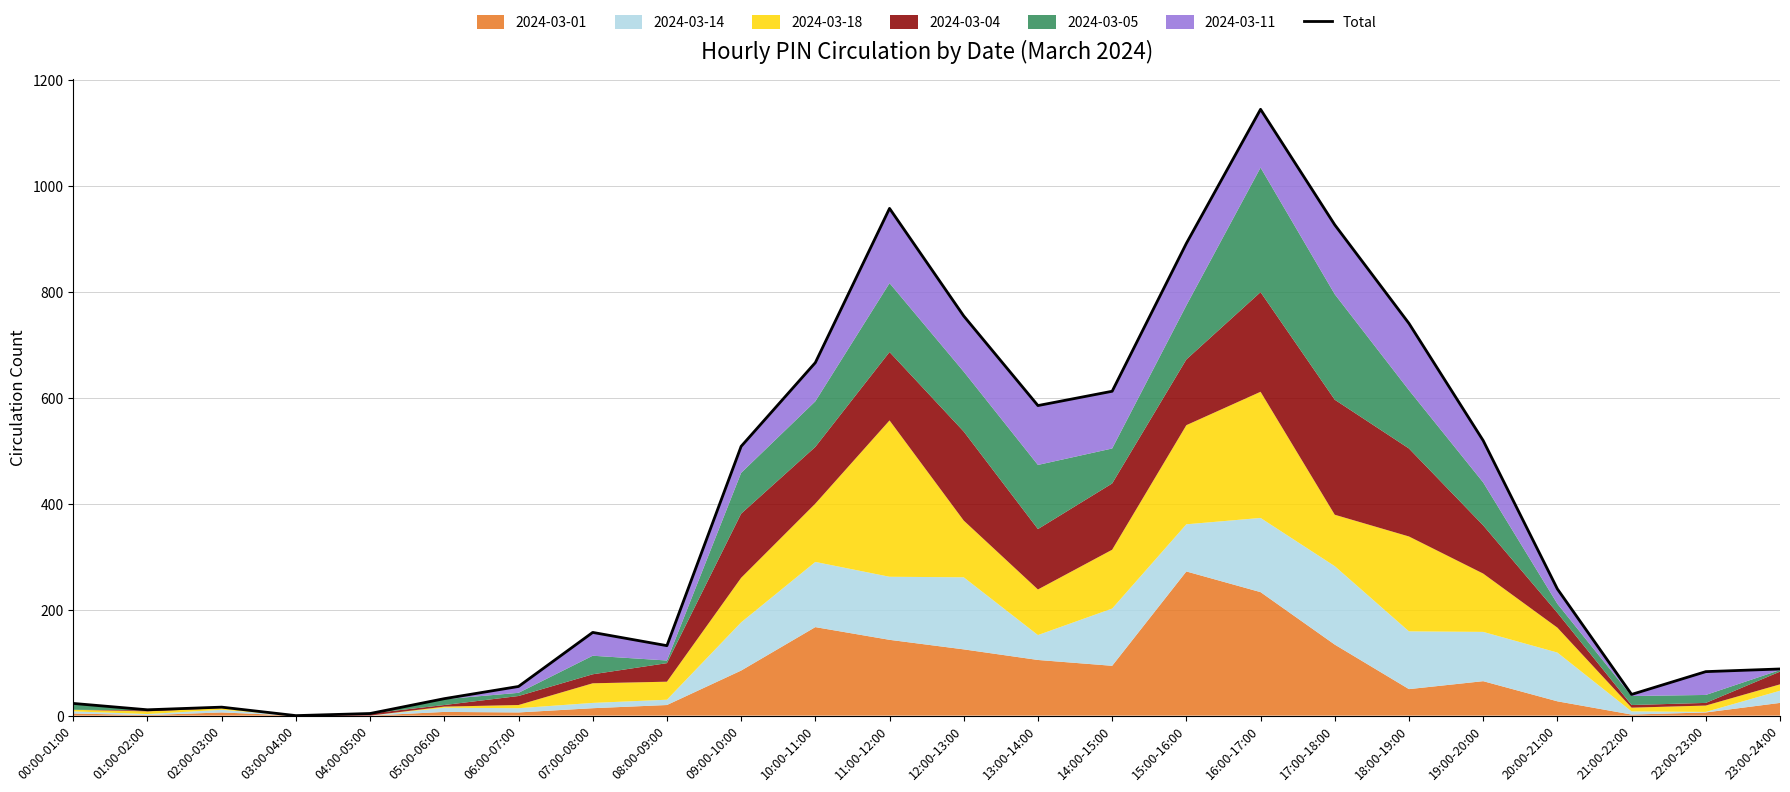

Is it true that the value at 00:00-01:00 is 13?

False